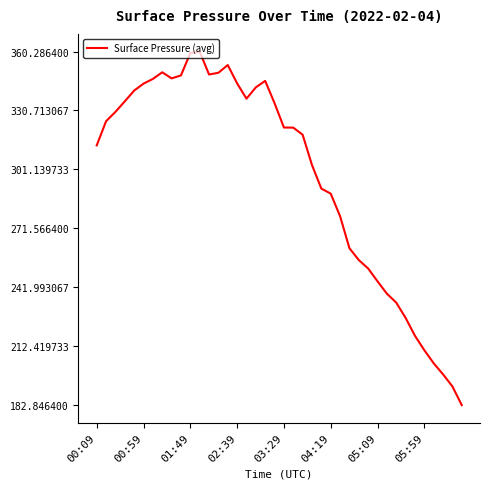

Is this an area chart (filled region under the line)?

No